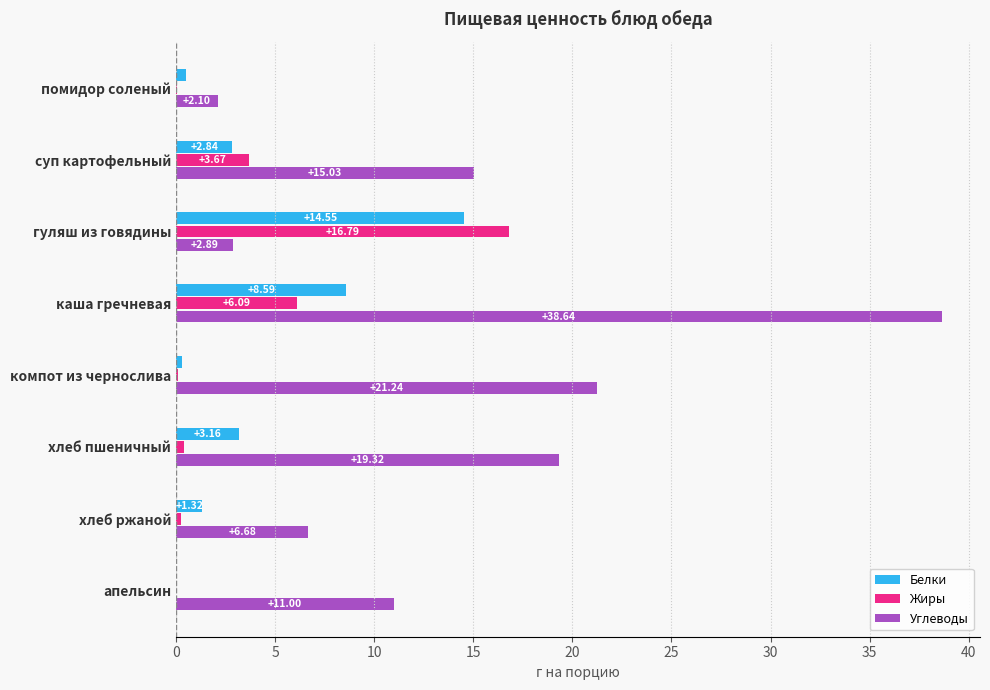

Which series changed the most between суп картофельный and каша гречневая?

Углеводы